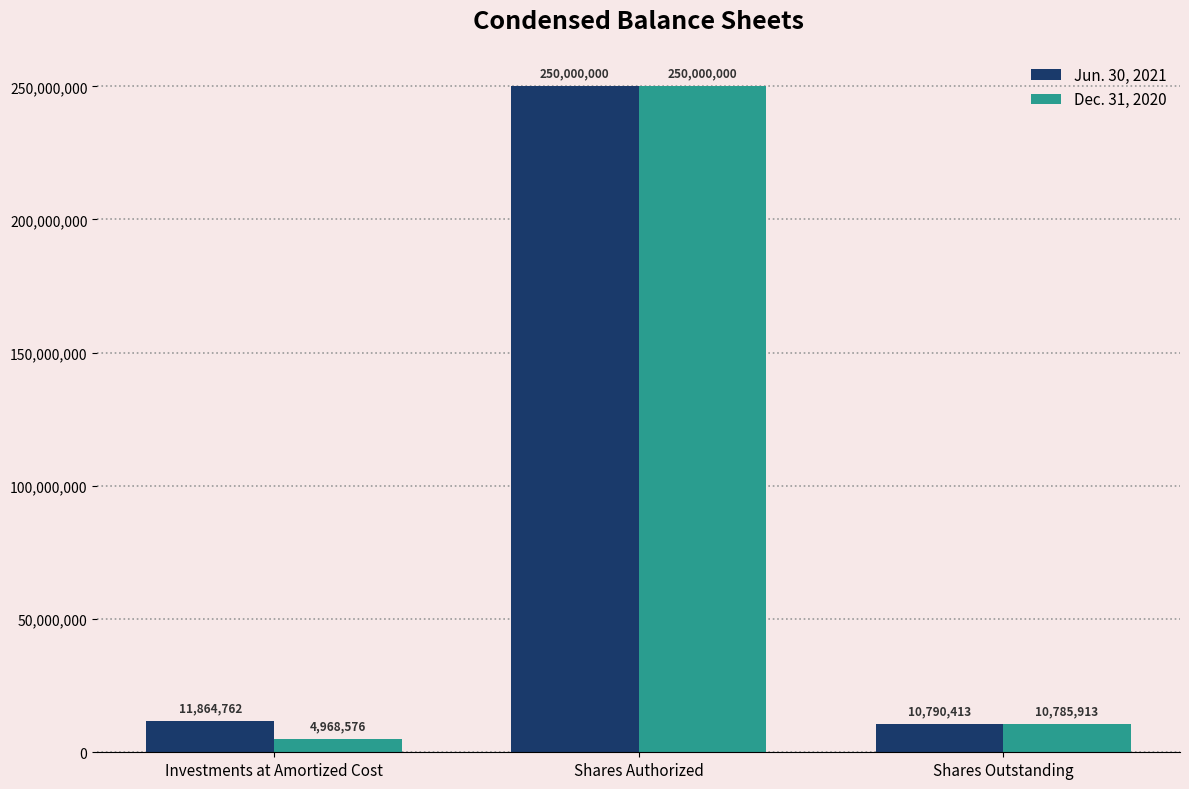

Reading left to right, what are all the values shown in this chart?

Jun. 30, 2021: 11864762	250000000	10790413
Dec. 31, 2020: 4968576	250000000	10785913